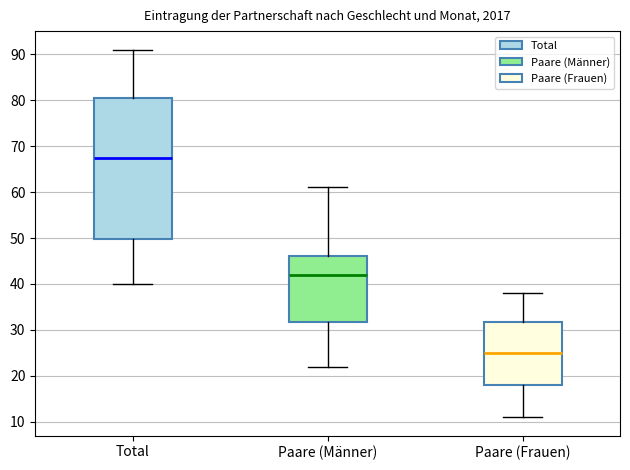

Where is the lower edge of the box for Paare (Männer) on the y-axis? The values are not printed on the chart, so give them approximately, as read against the axis.

32